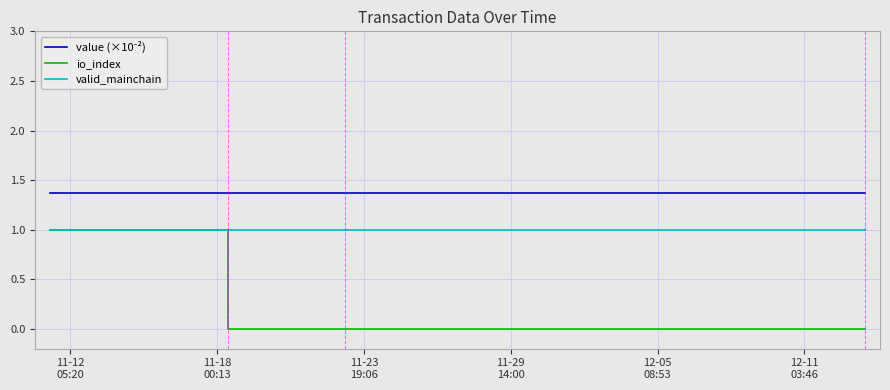

Which series has the largest total across all categories?

value (×10⁻²)